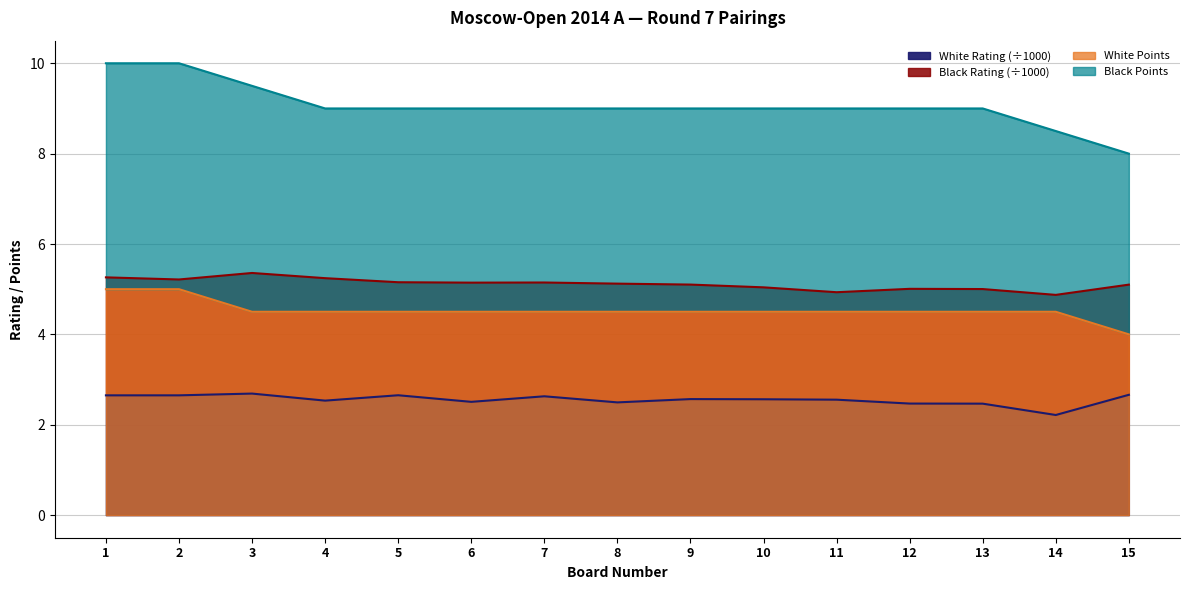

True or false: White Rating and White Points cross at least once.

False